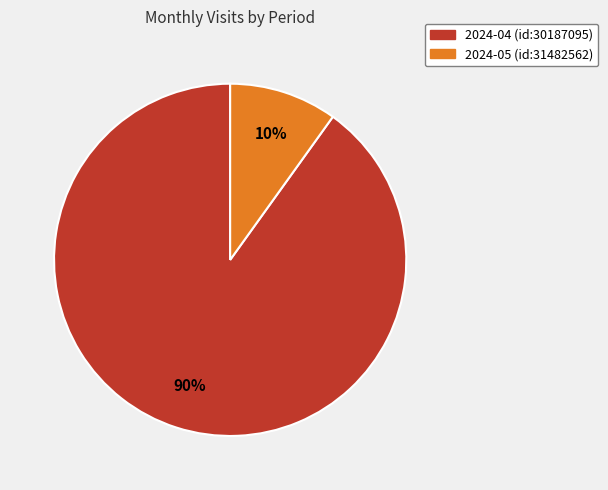

Is the sum of 2024-04 (id:30187095) and 2024-05 (id:31482562) greater than half?

Yes